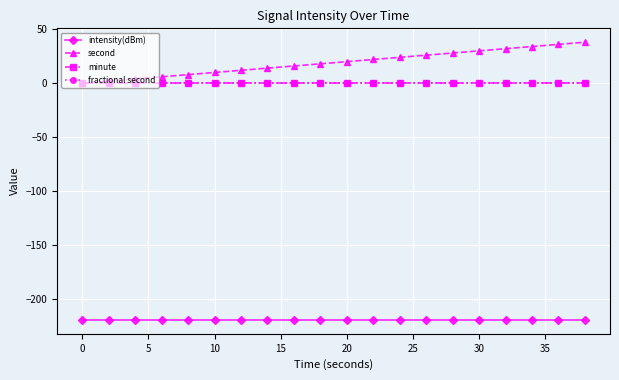

What is the greatest value displayed?

38.0